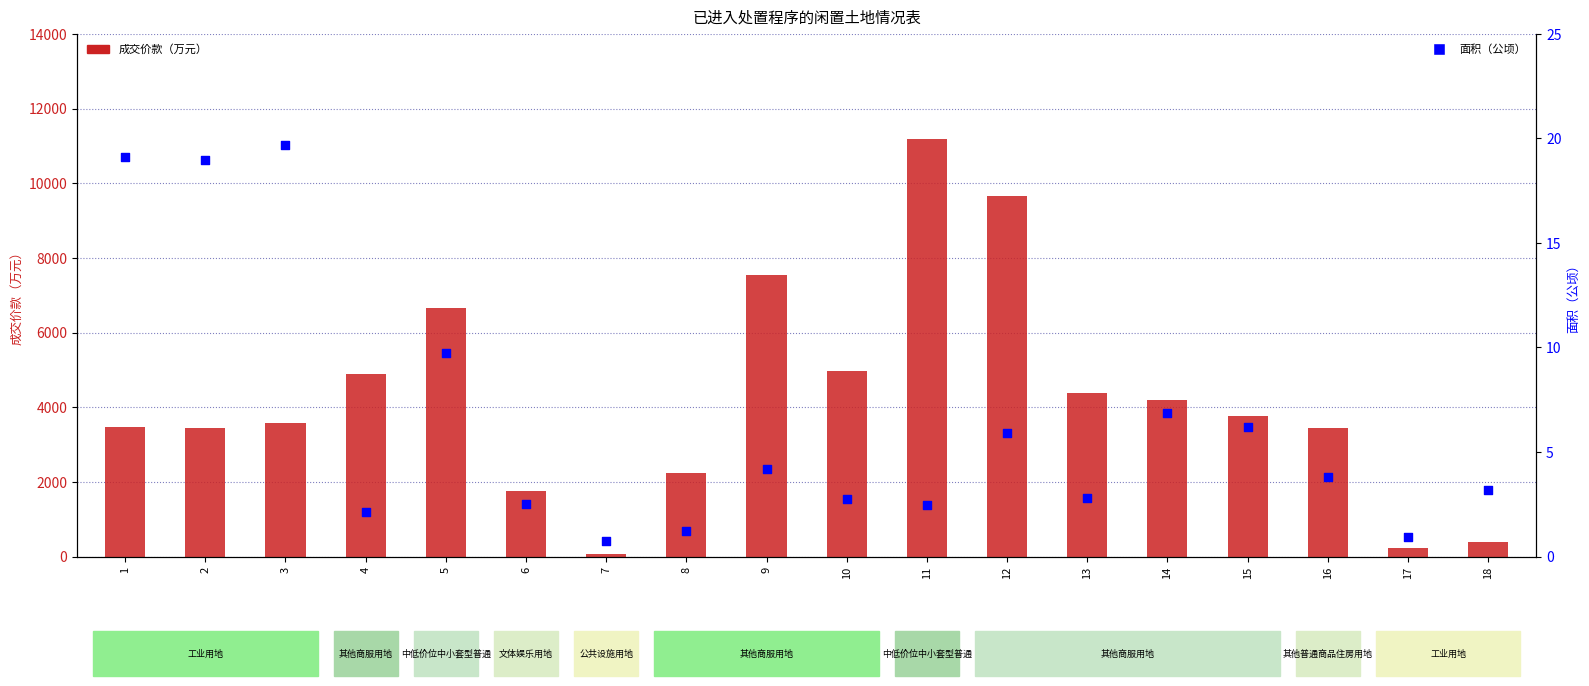

Is the value of 面积（公顷） at 16 greater than the value of 成交价款（万元） at 4?

No